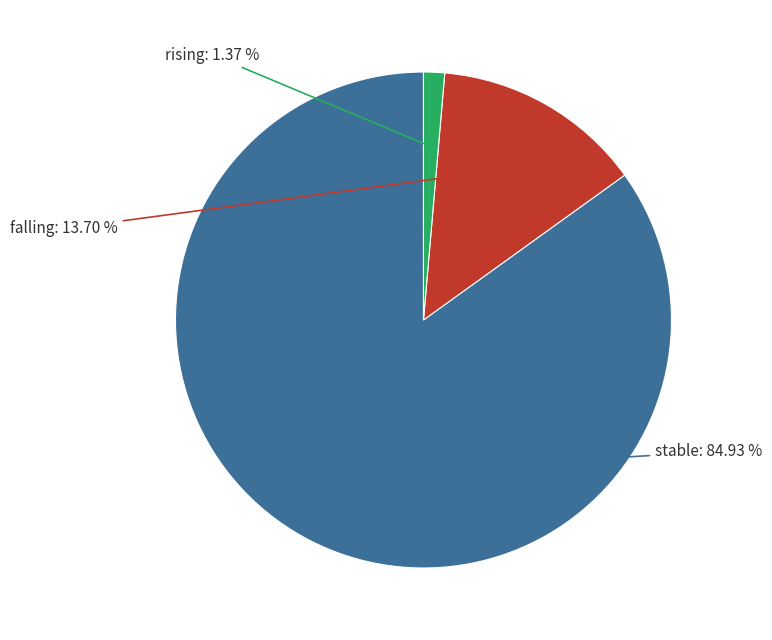

Which category has the smallest portion of the pie?

rising